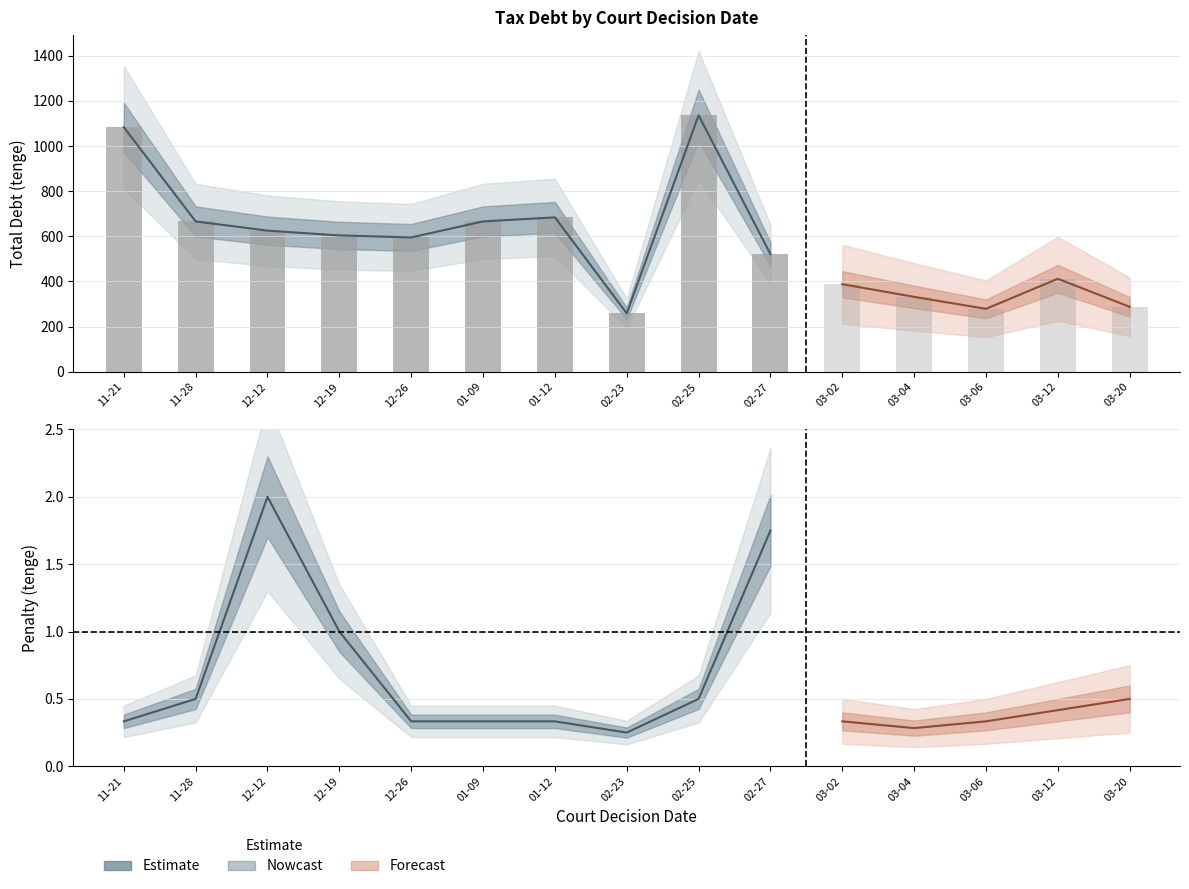

What is the label of the 2nd bar from the right?

02-25